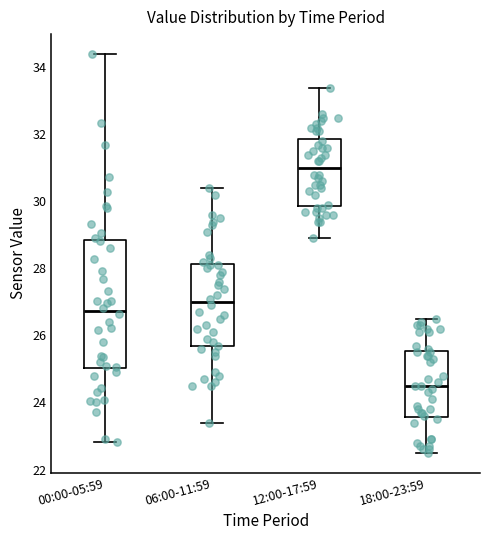

Which box has the lowest median line?

18:00-23:59